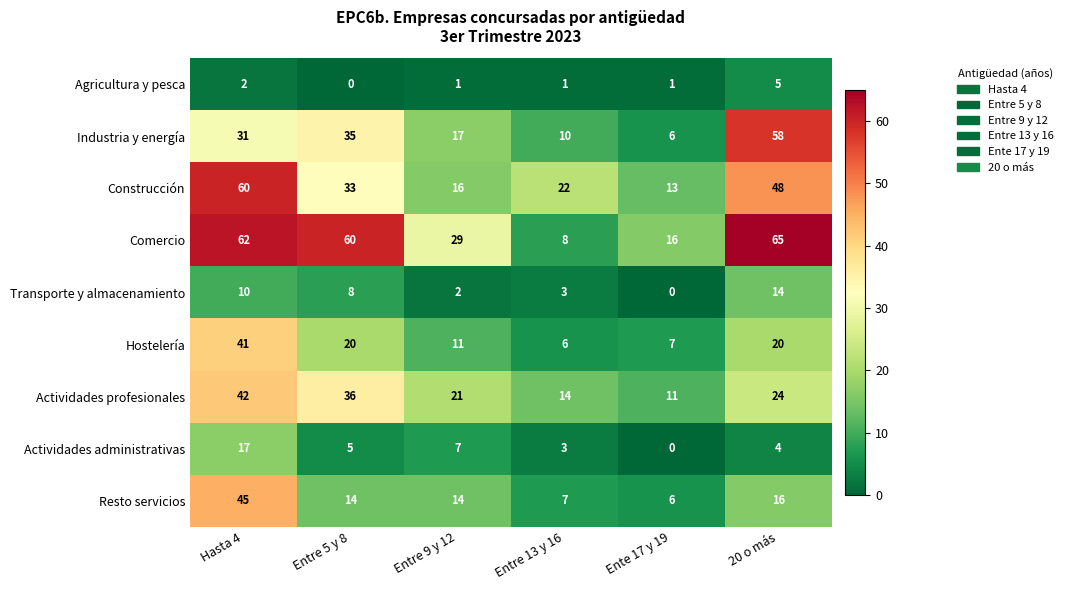

At how many categories does at least one series exceed 8?

6